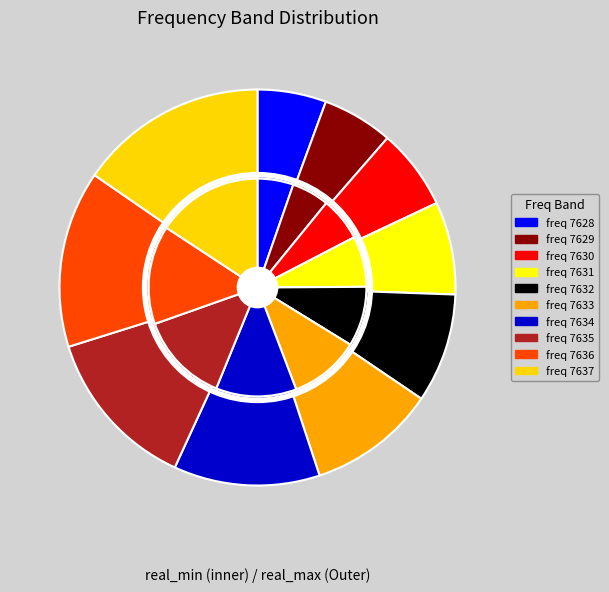

What is the smallest slice in the pie chart?

7628